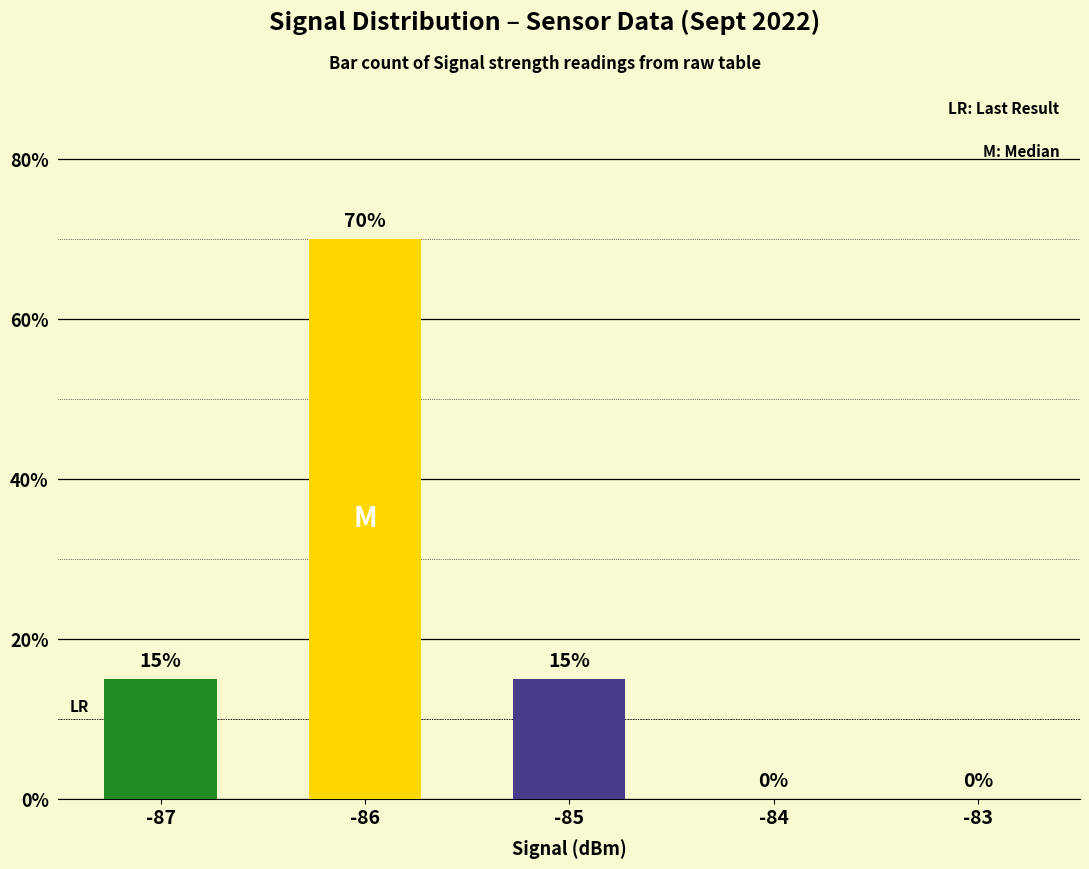

How many series are shown in this chart?

1